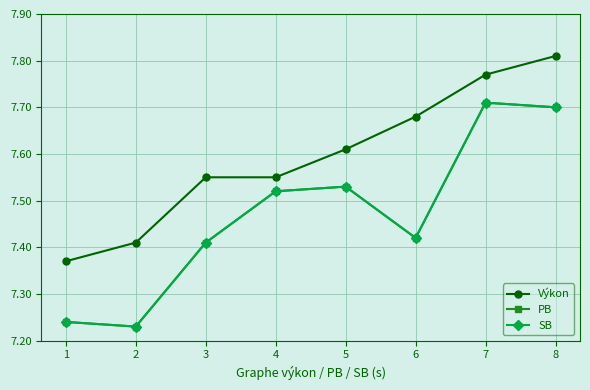

What is the total value across all series at 7?

23.2